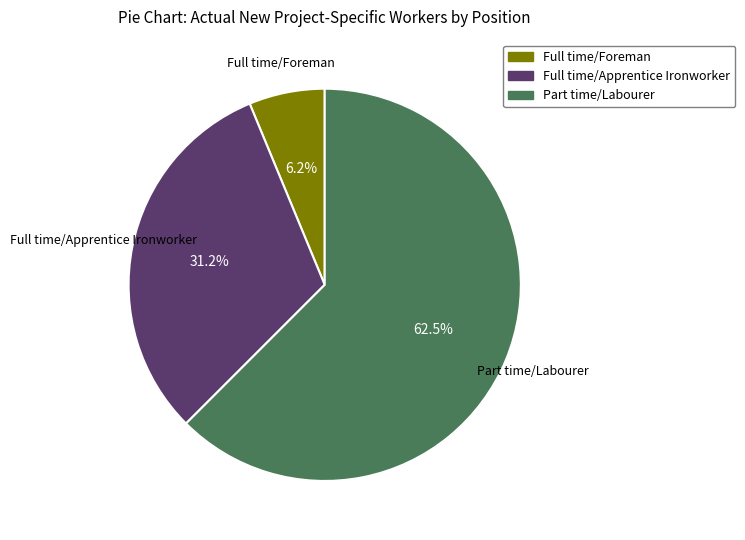

Is the sum of Full time/Apprentice Ironworker and Full time/Foreman greater than half?

No